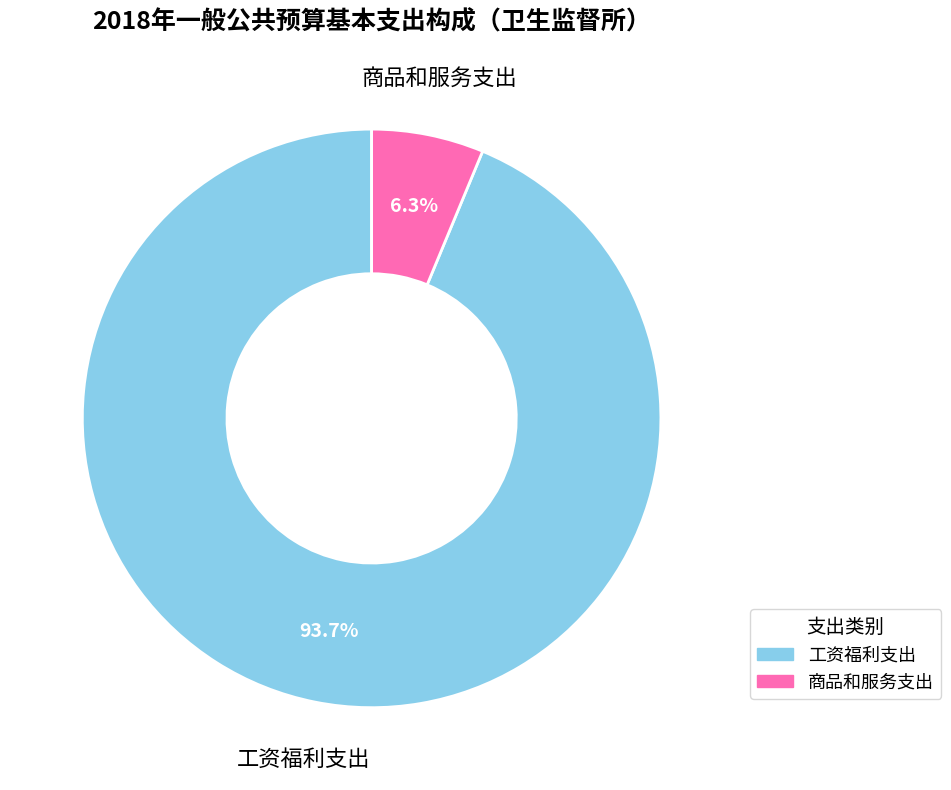

Rank the categories by value from highest to lowest.

工资福利支出, 商品和服务支出